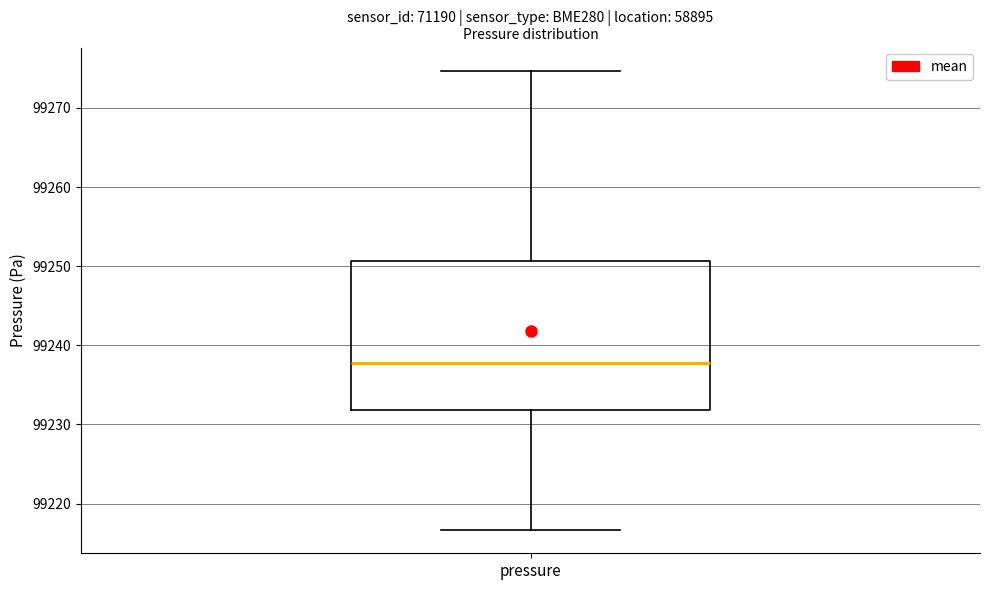

Where does the upper whisker of the box for pressure end on the y-axis? The values are not printed on the chart, so give them approximately, as read against the axis.

99275